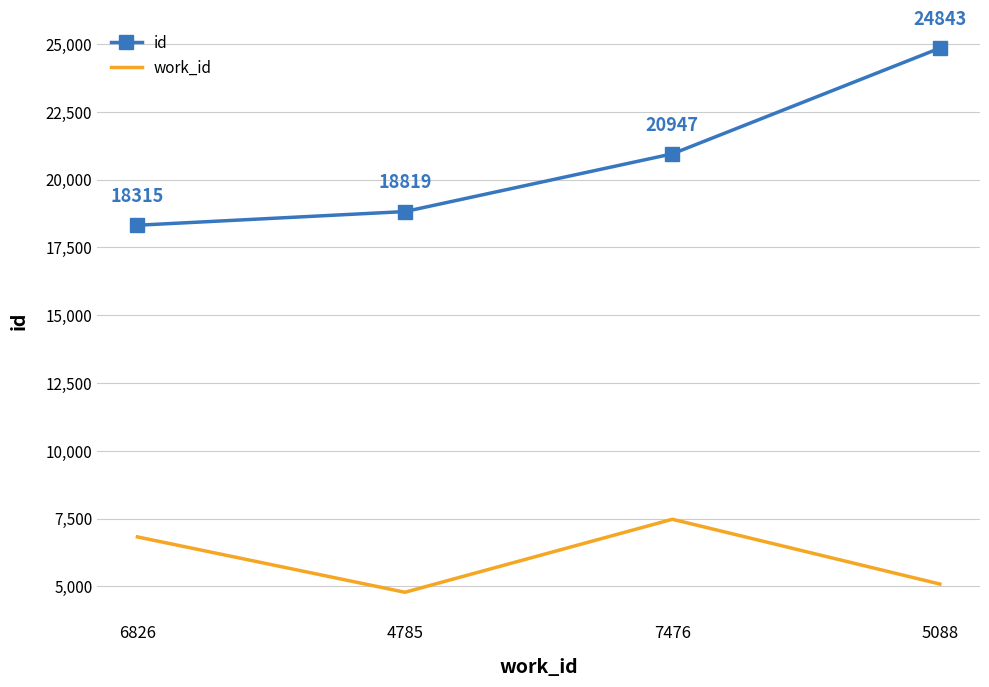

List the labels in order of work_id value, largest first.

7476, 6826, 5088, 4785